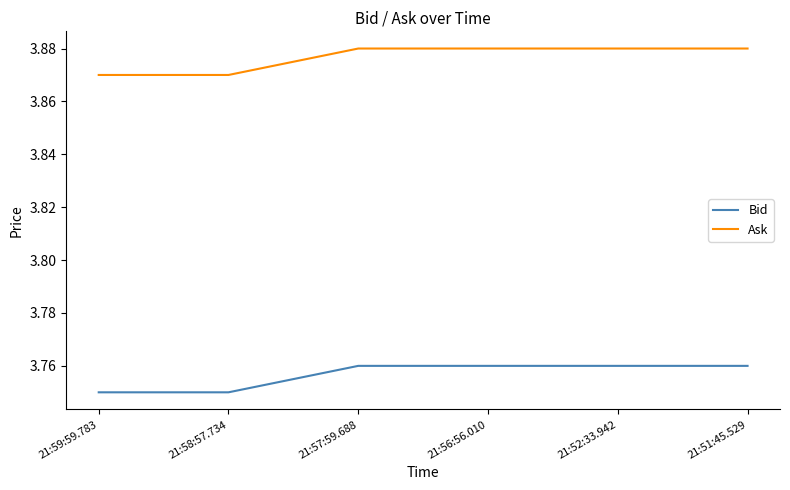

At how many categories does at least one series exceed 3?

6